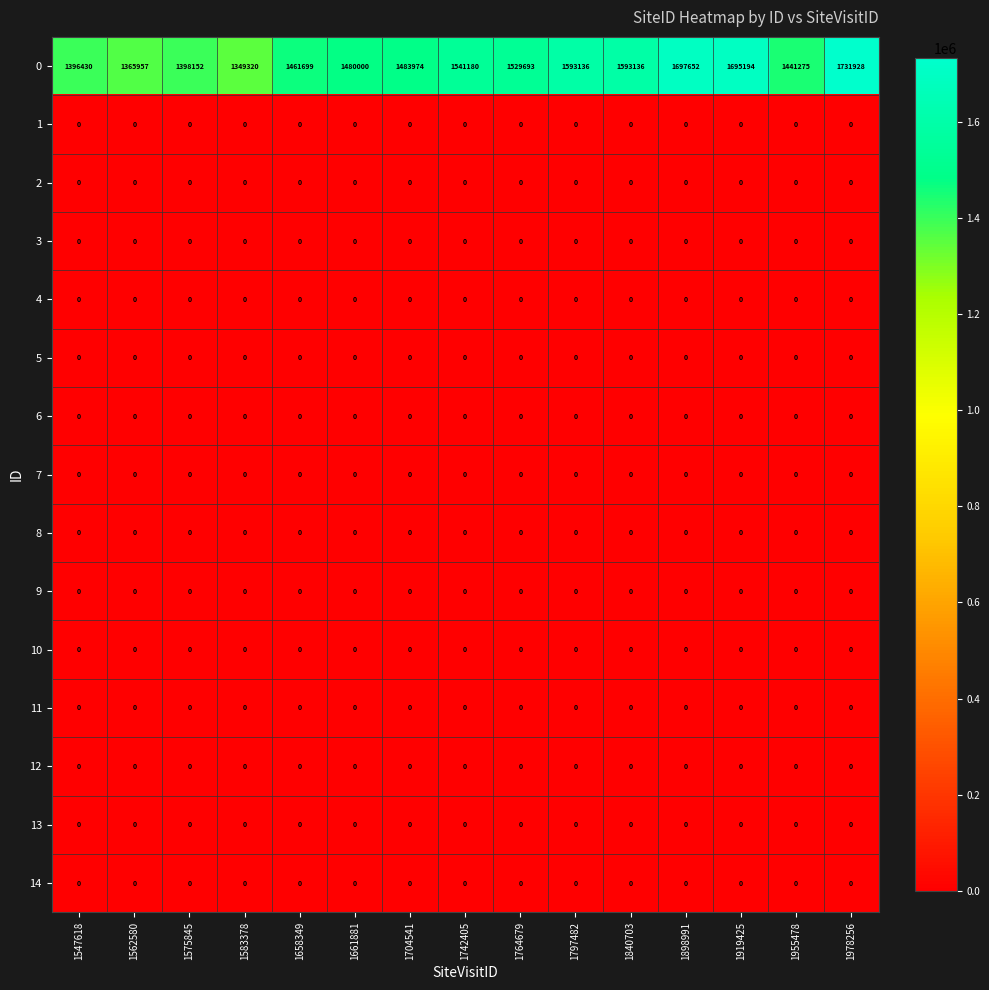

At which category is the sum across all series the highest?

1978256